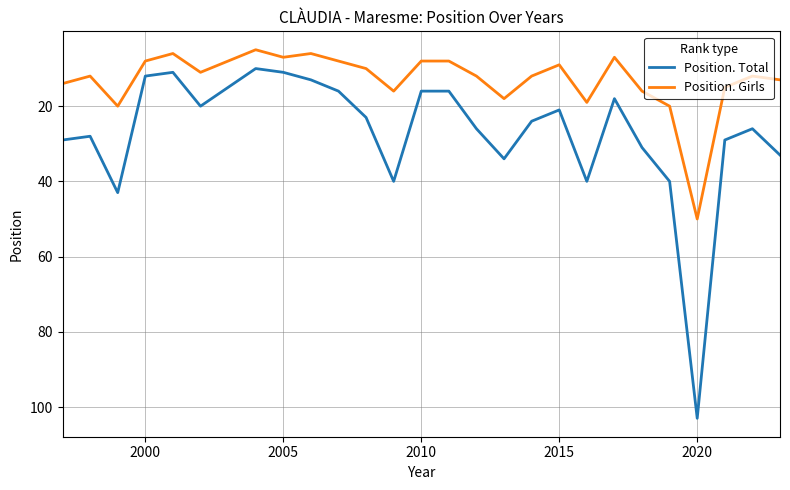

What is the minimum value shown in the chart?

5